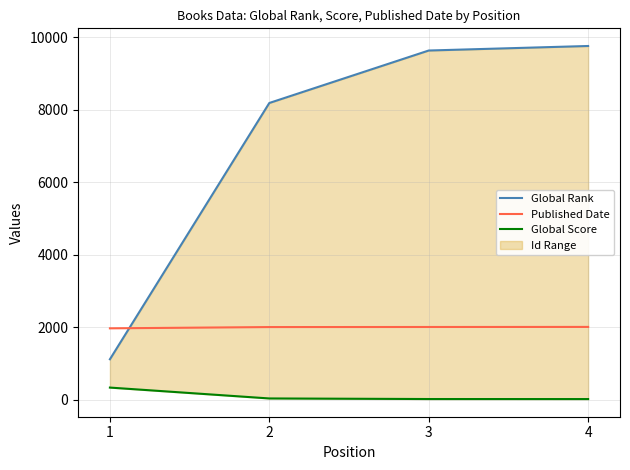

What is the difference between the highest and lowest values at 1?

1634